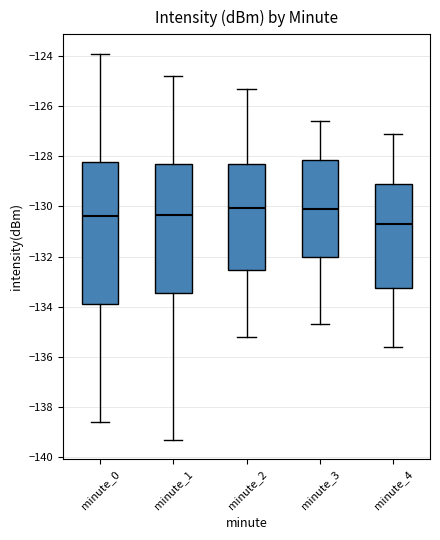

Reading left to right, read every box against the y-axis: the position of its median line, the range the box covers, and the ends of its whiskers. The values are not printed on the chart, so give them approximately, as read against the axis.

minute_0: median -130.4, box -133.8 to -128.2, whiskers -138.6 to -124.0
minute_1: median -130.4, box -133.4 to -128.4, whiskers -139.4 to -124.8
minute_2: median -130.0, box -132.6 to -128.2, whiskers -135.2 to -125.2
minute_3: median -130.0, box -132.0 to -128.2, whiskers -134.6 to -126.6
minute_4: median -130.6, box -133.2 to -129.2, whiskers -135.6 to -127.0